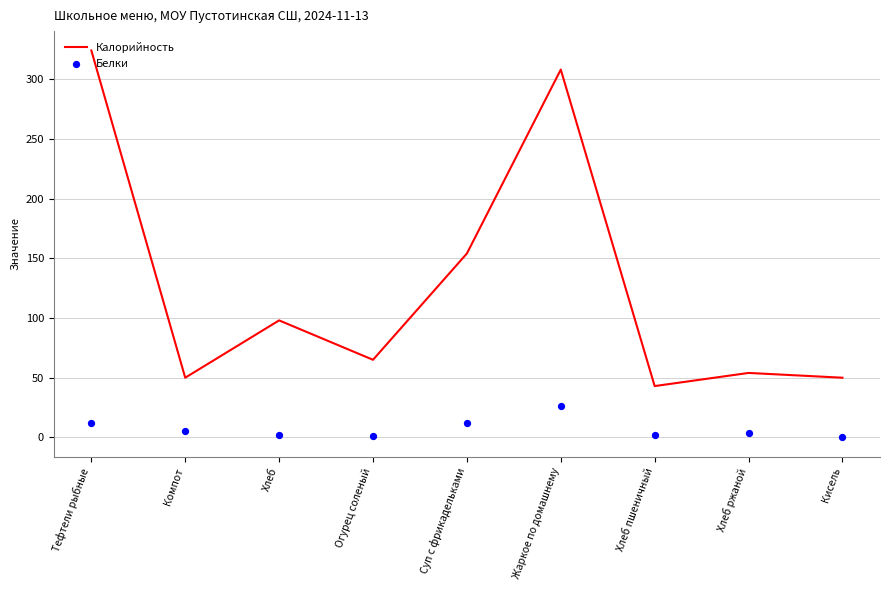

Which series has the largest total across all categories?

Калорийность